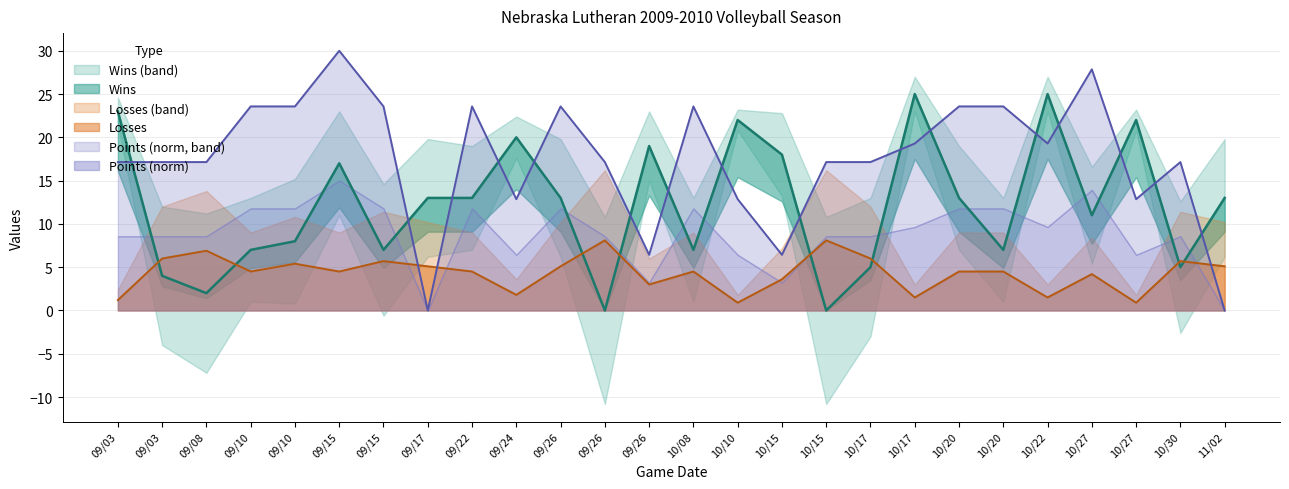

Is it true that Losses equals 1.8 at 09/22?

False